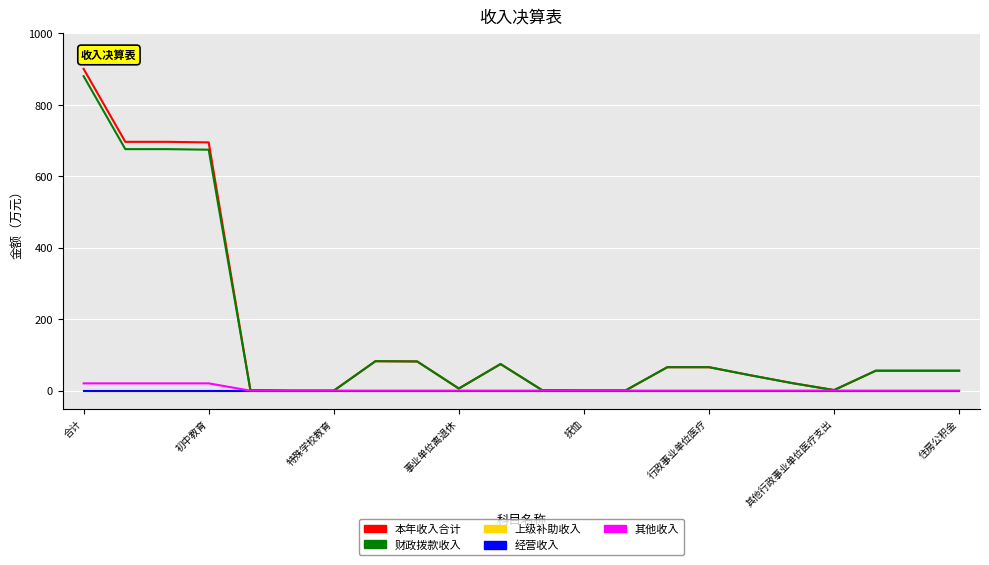

At which category does the chart reach its peak across all series?

合计